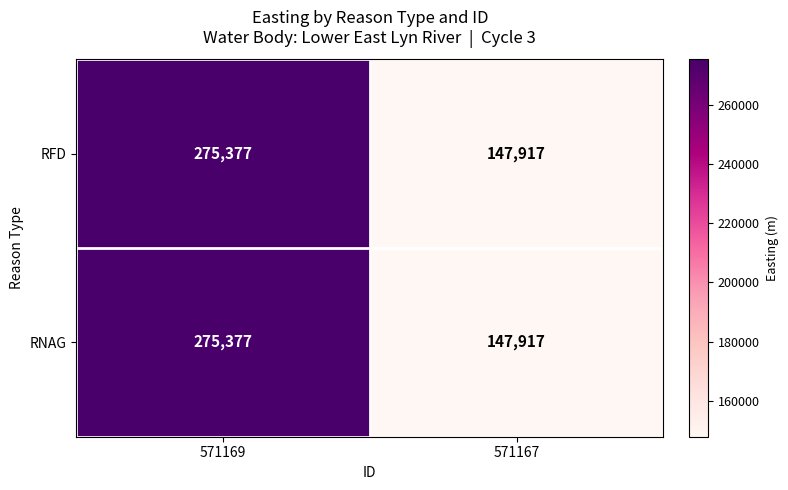

What is the maximum value for RNAG?

275377